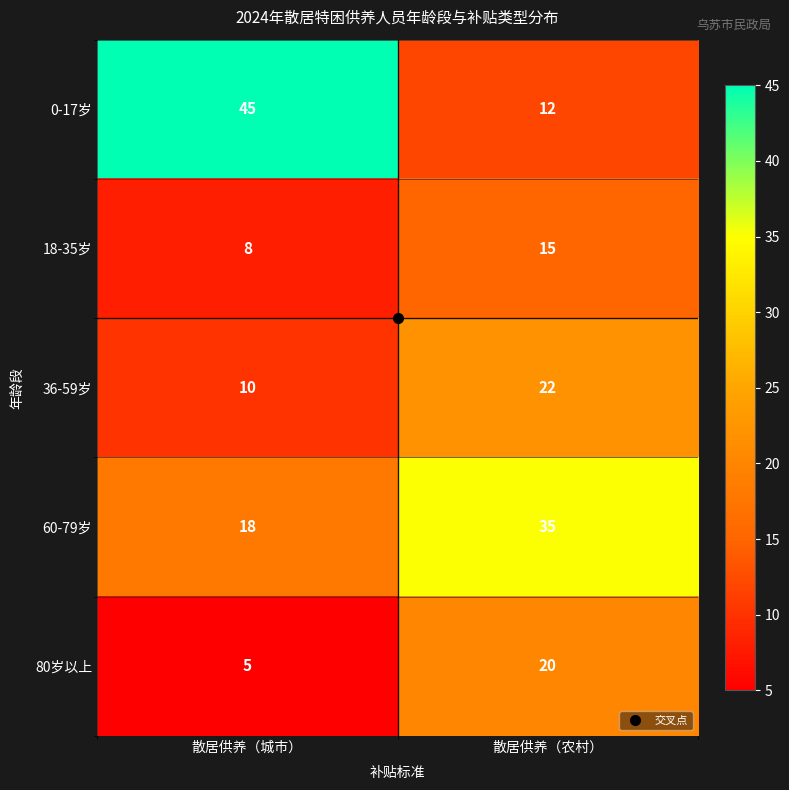

Which series has the largest total across all categories?

0-17岁